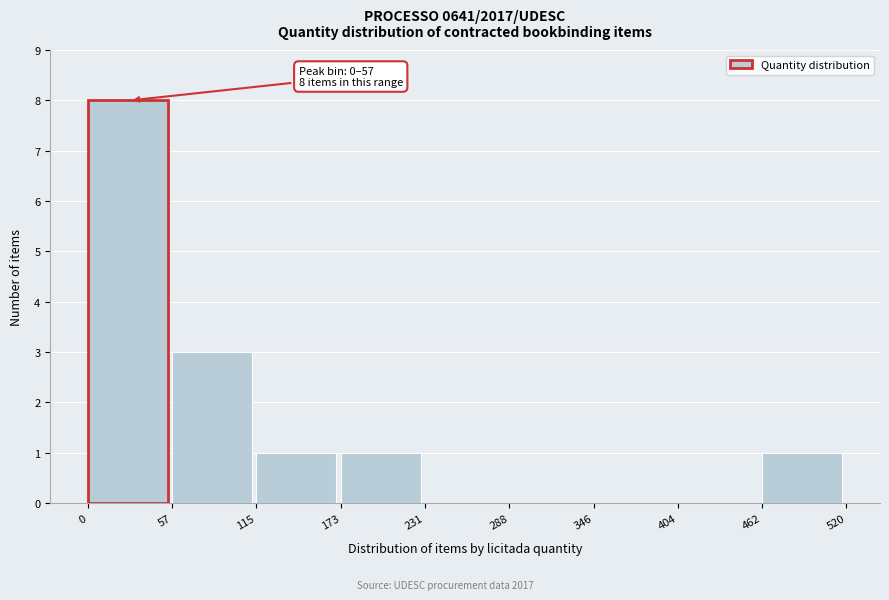

Over which range of the x-axis is the bar tallest?

0 to 57